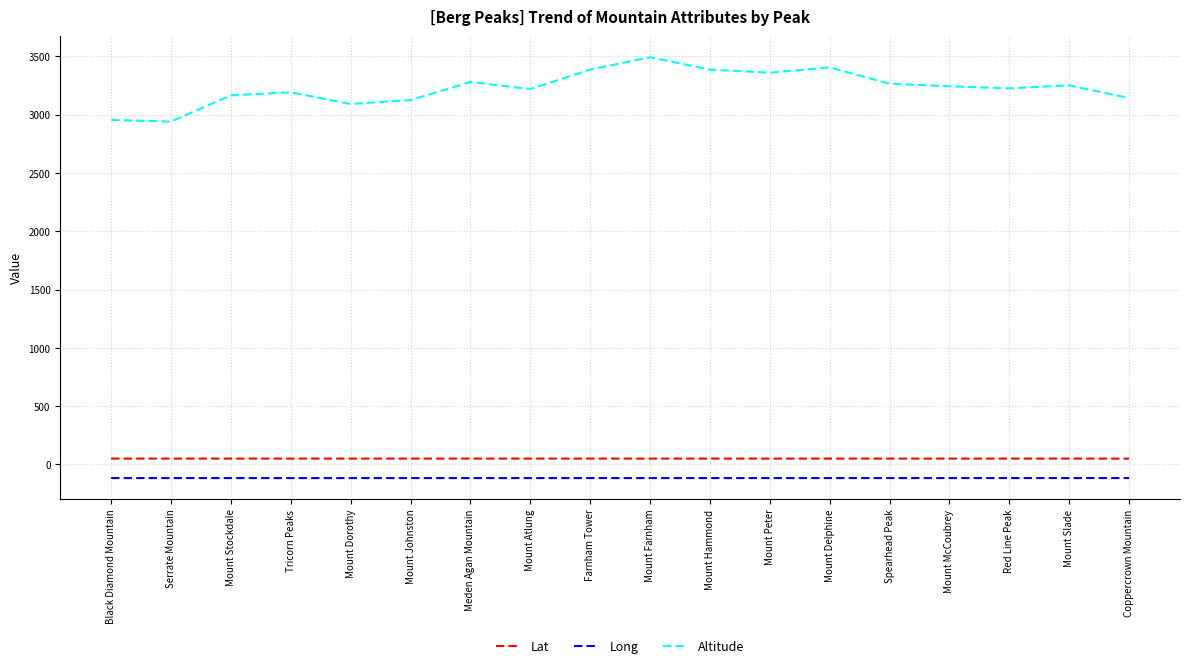

What is the difference between the highest and lowest values at Farnham Tower?

3503.5